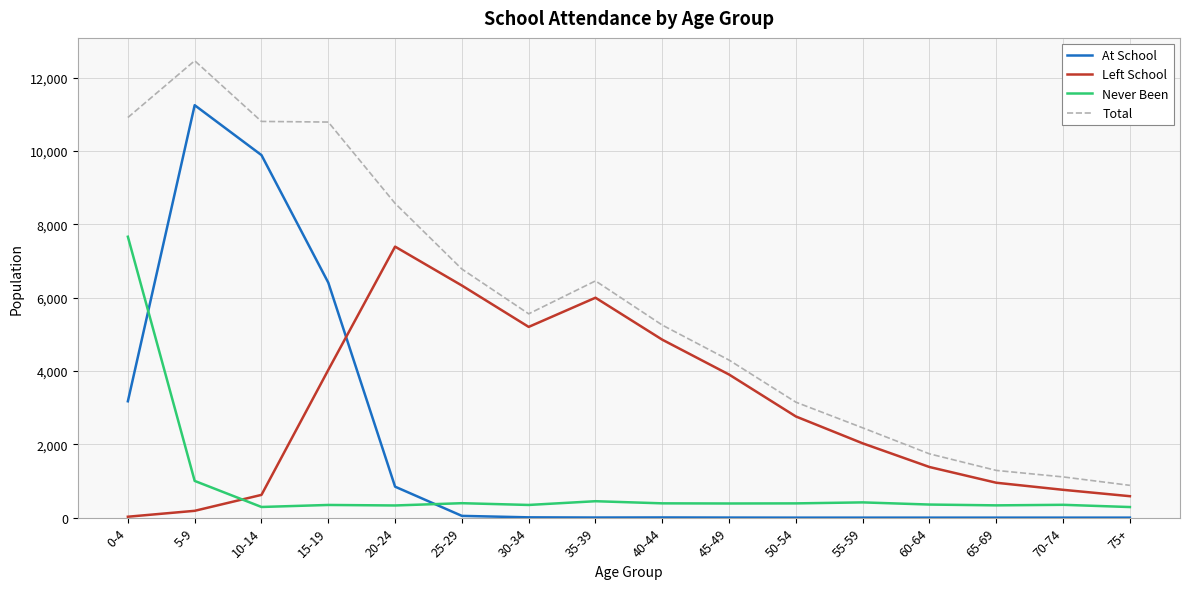

Where is the first local maximum for Total?

5-9